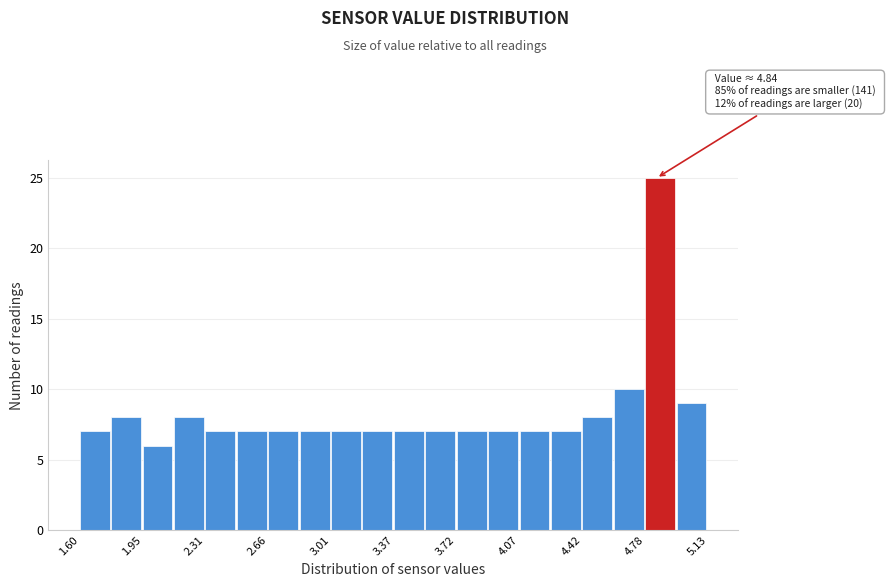

Read against the x-axis, roughly where is the centre of the tallest bar?

4.85